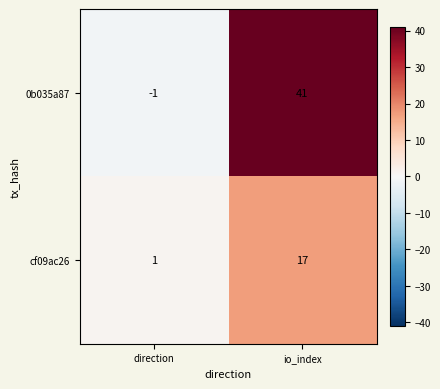

At which category is the sum across all series the highest?

io_index